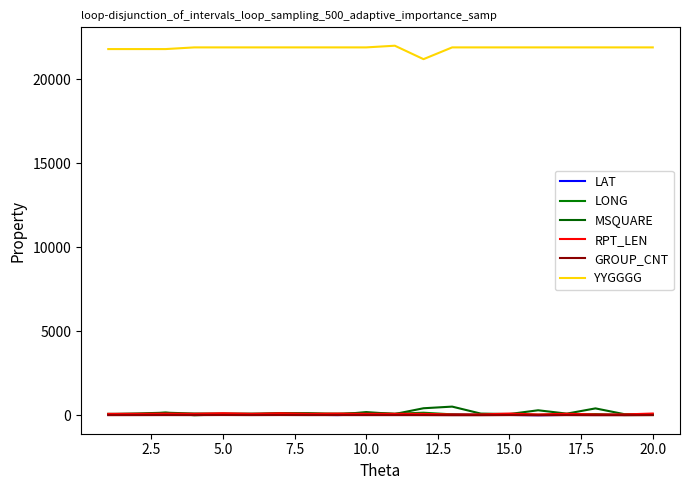

How many lines are shown in the chart?

6